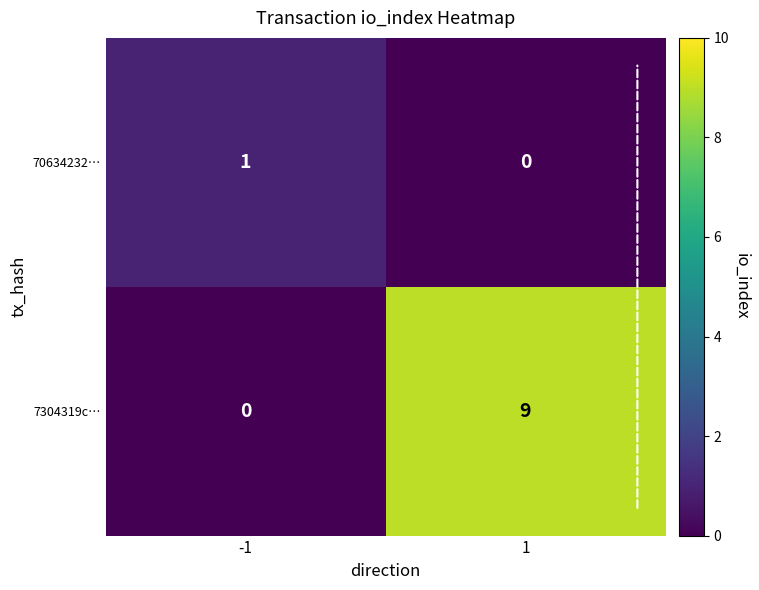

Rank the categories by 70634232… value from lowest to highest.

1, -1